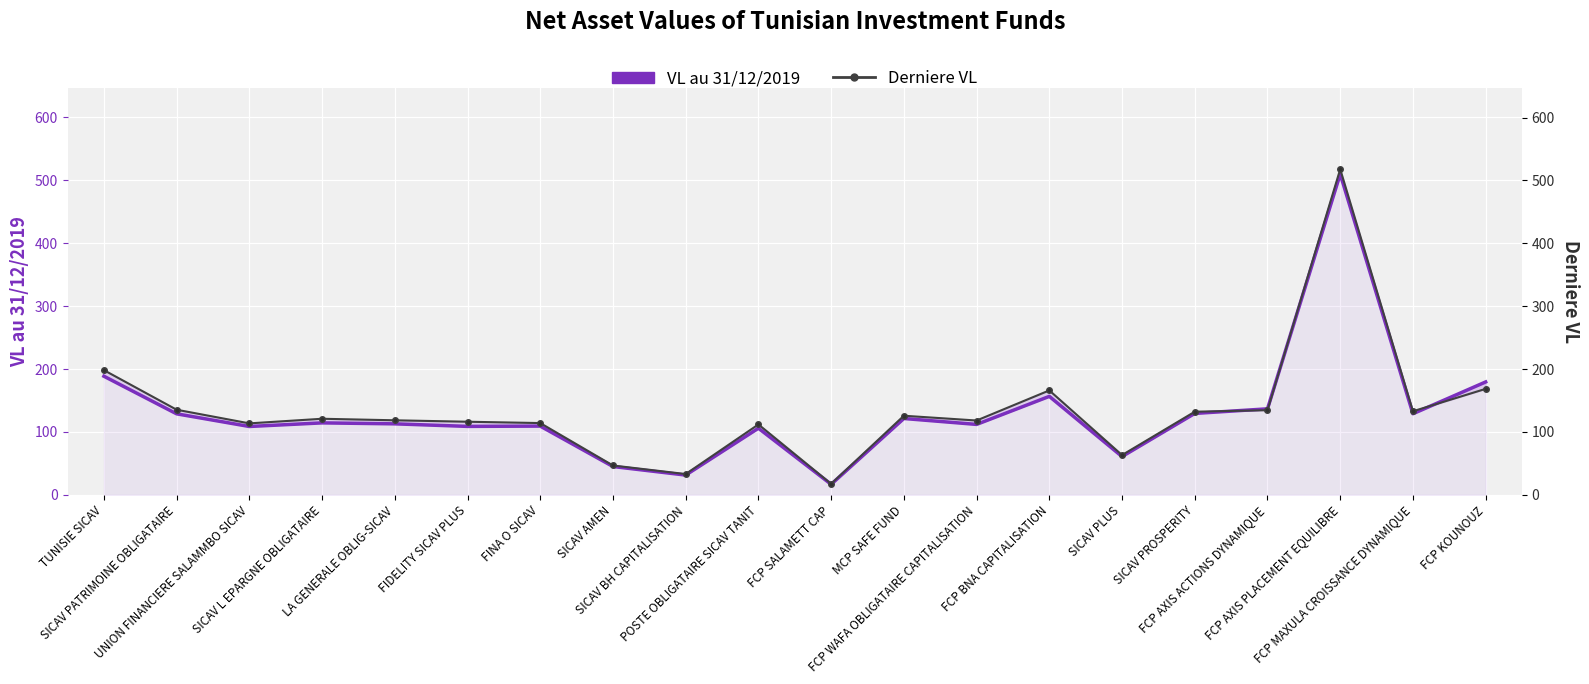

What is the sum of all Derniere VL values?

2686.3